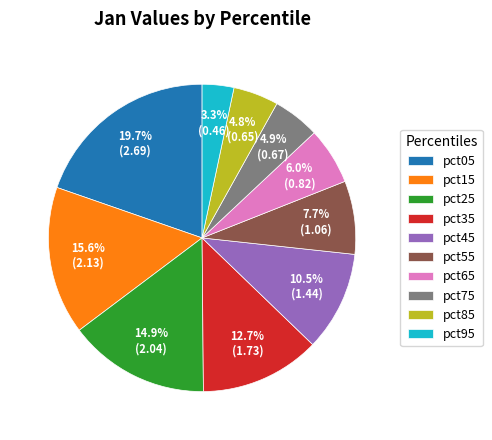

To the nearest percent, what portion does pct95 represent?

3%